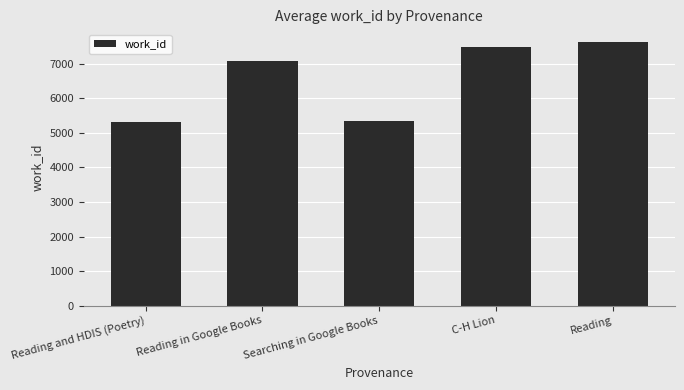

What is the change in value from Reading and HDIS (Poetry) to C-H Lion?

+2170